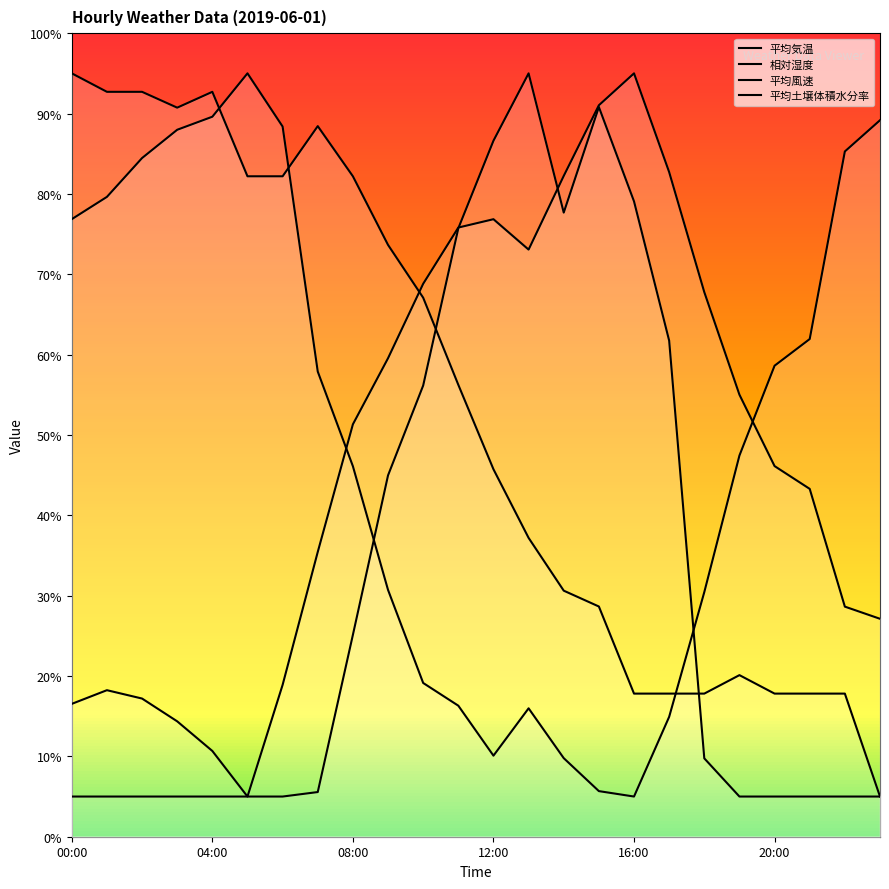

Is this an area chart (filled region under the line)?

No